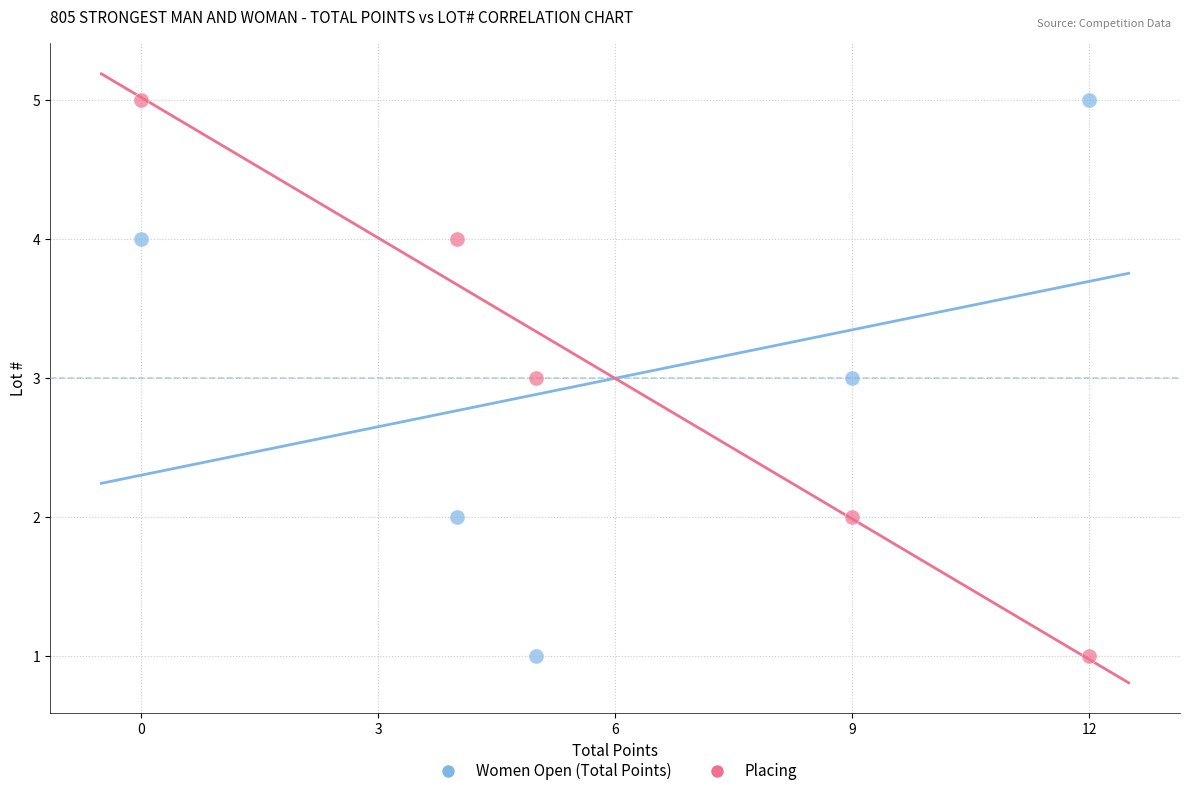

What is the X range (max minus min) for the scatter plot?

12